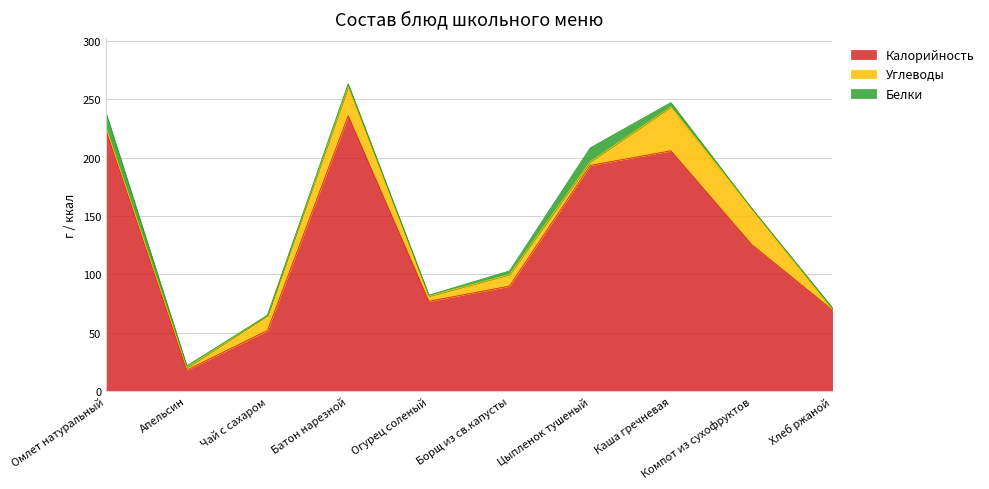

True or false: Углеводы and Белки intersect in this chart.

True